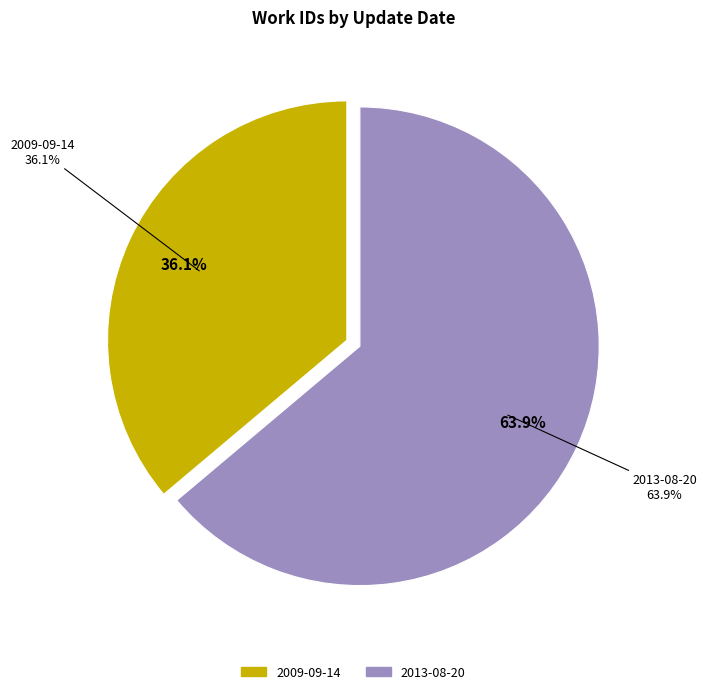

Which slice is the largest?

2013-08-20